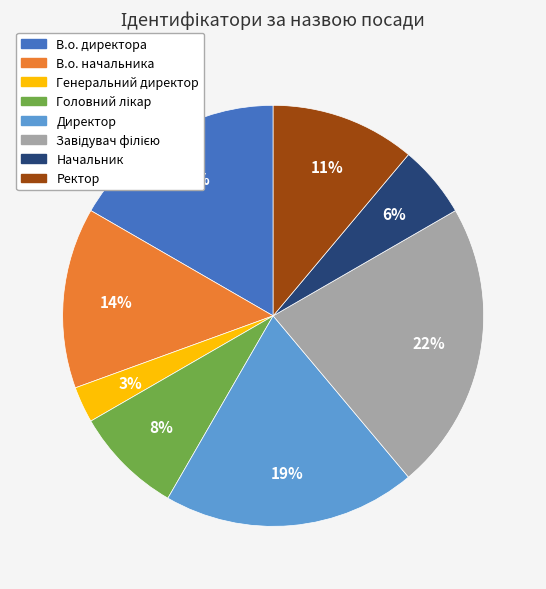

True or false: Генеральний директор accounts for 9% of the total.

False